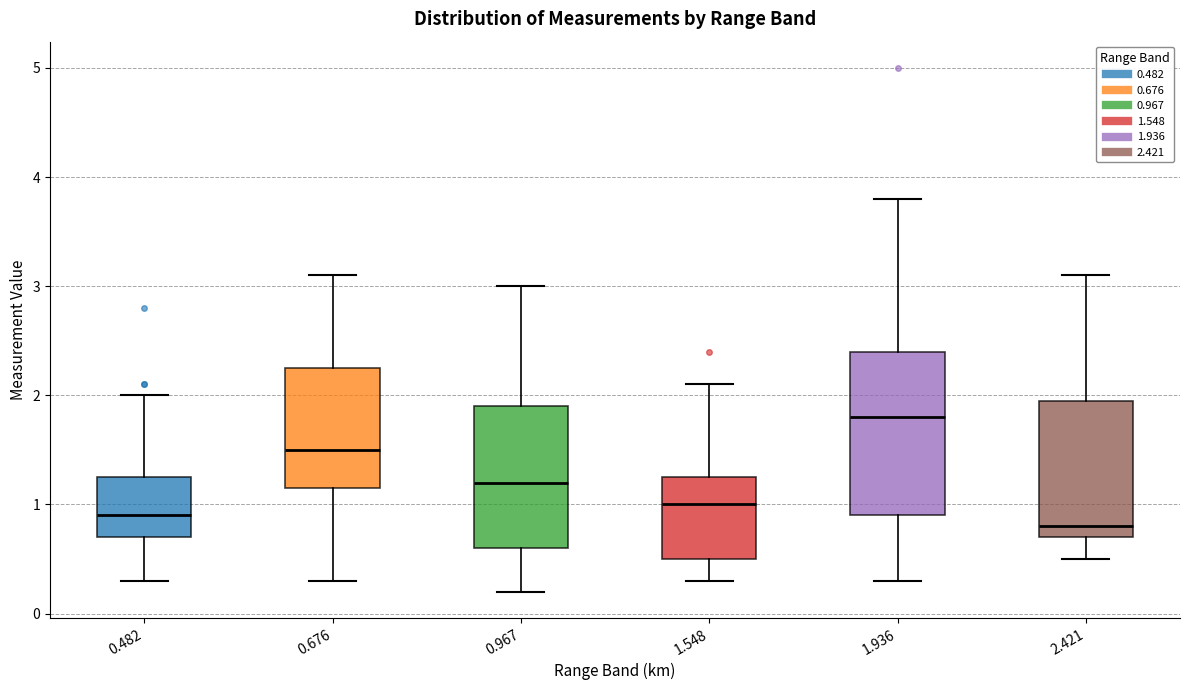

Reading left to right, transcribe this box plot: for each box, give where its median line is, the range the box spans, and where its two whiskers end, as read against the y-axis. The values are not printed on the chart, so give them approximately, as read against the axis.

0.482: median 0.9, box 0.7 to 1.3, whiskers 0.3 to 2.0
0.676: median 1.5, box 1.2 to 2.3, whiskers 0.3 to 3.1
0.967: median 1.2, box 0.6 to 1.9, whiskers 0.2 to 3.0
1.548: median 1.0, box 0.5 to 1.3, whiskers 0.3 to 2.1
1.936: median 1.8, box 0.9 to 2.4, whiskers 0.3 to 3.8
2.421: median 0.8, box 0.7 to 2.0, whiskers 0.5 to 3.1